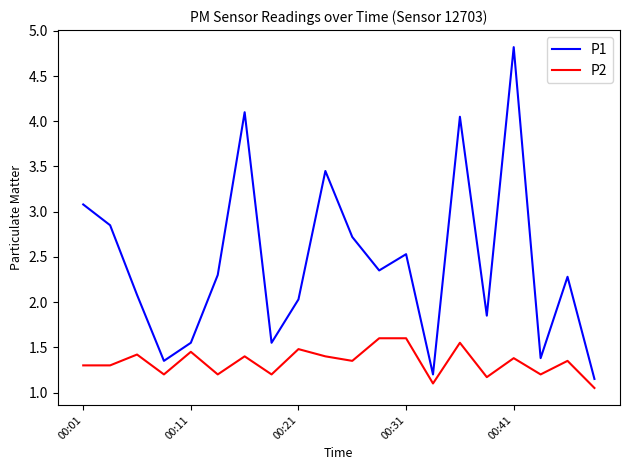

What is the maximum value for P1?

4.8